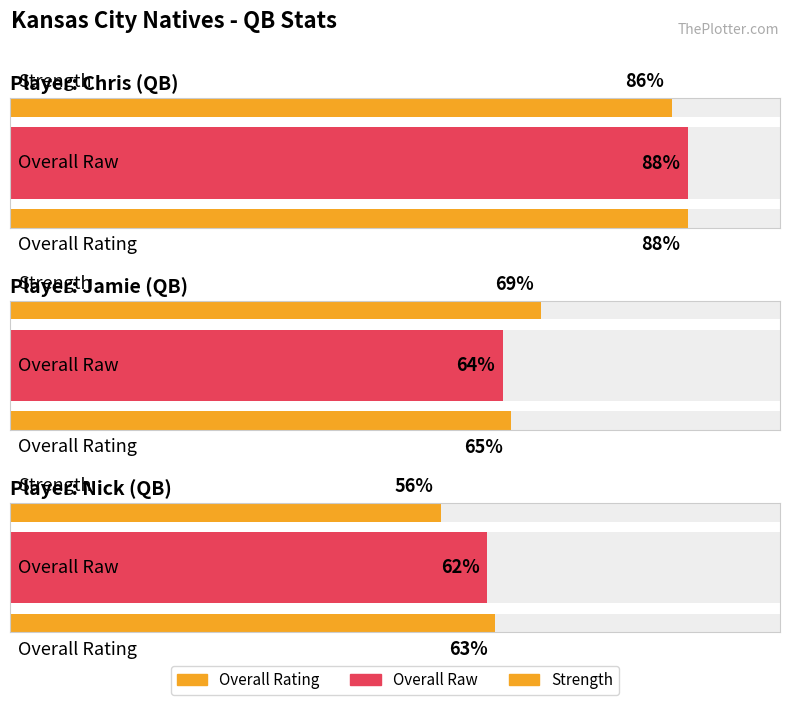

True or false: strength has a value of 69 at Jamie.

True